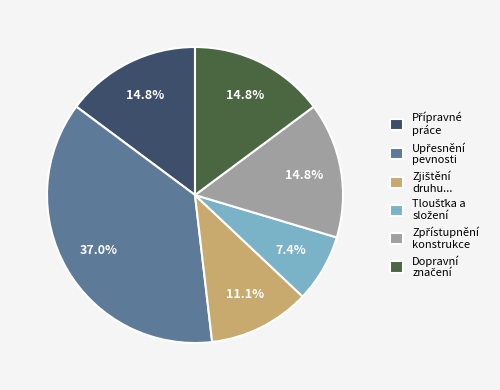

Is there any slice that represents more than half of the pie?

No